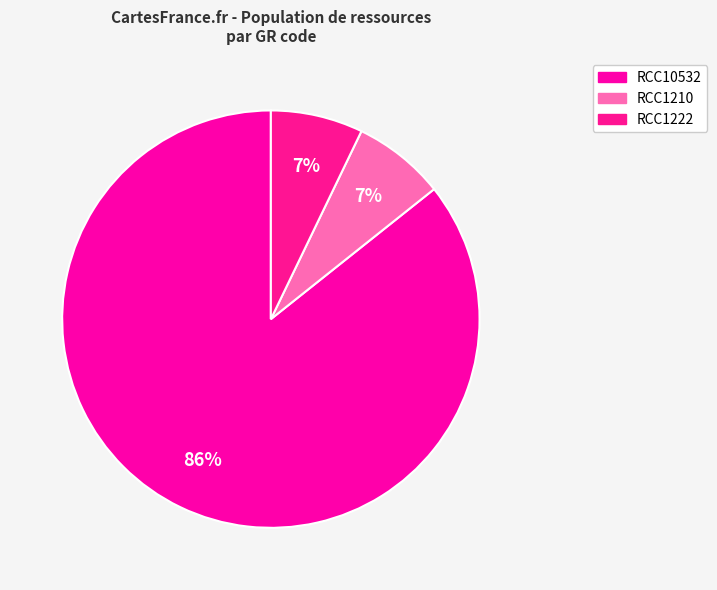

Is it true that RCC10532 is 72% of the pie?

False